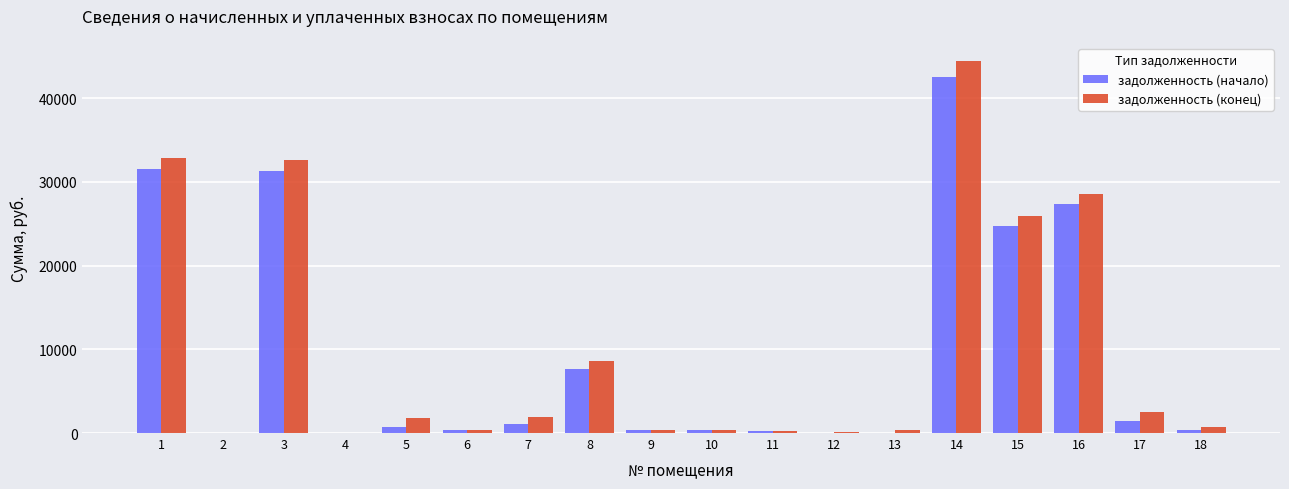

Count the number of categories in the chart.

18